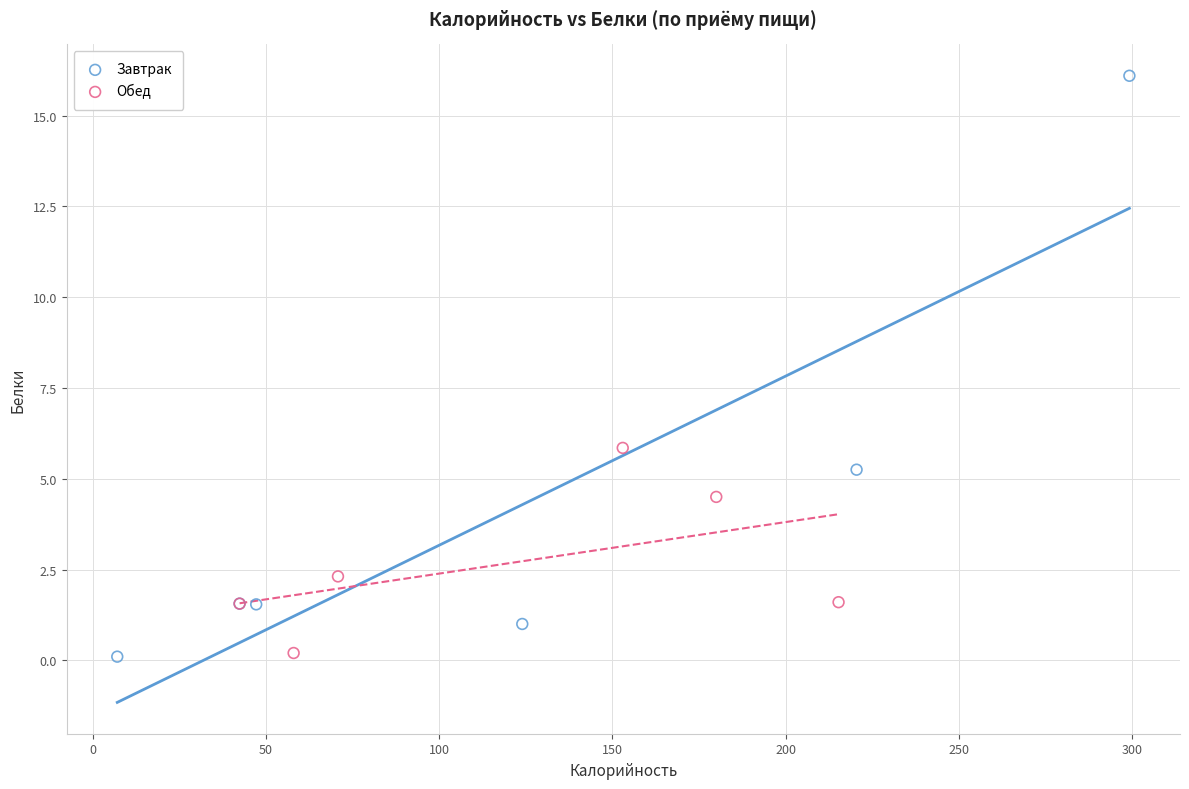

Which series reaches the maximum Y coordinate?

Завтрак